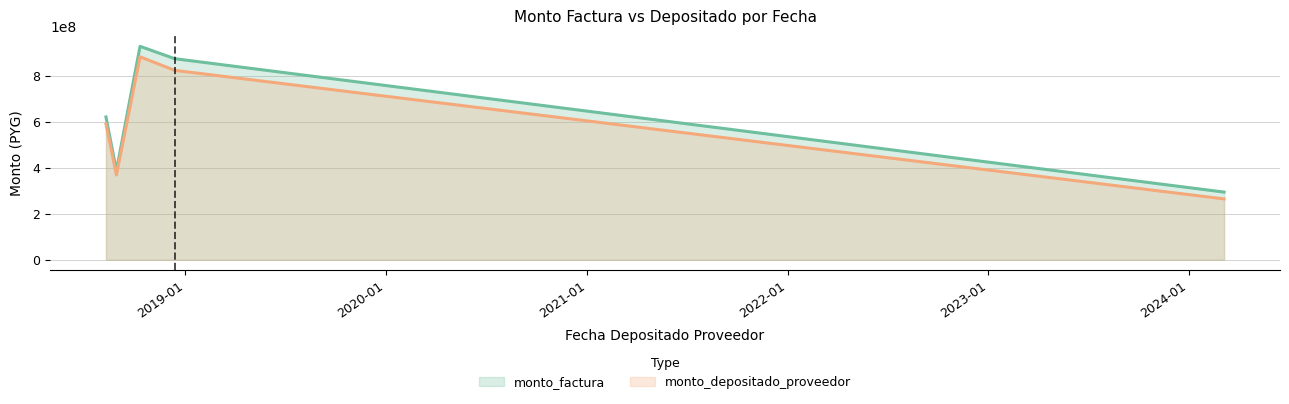

Which series has the largest range (max minus min)?

monto_factura